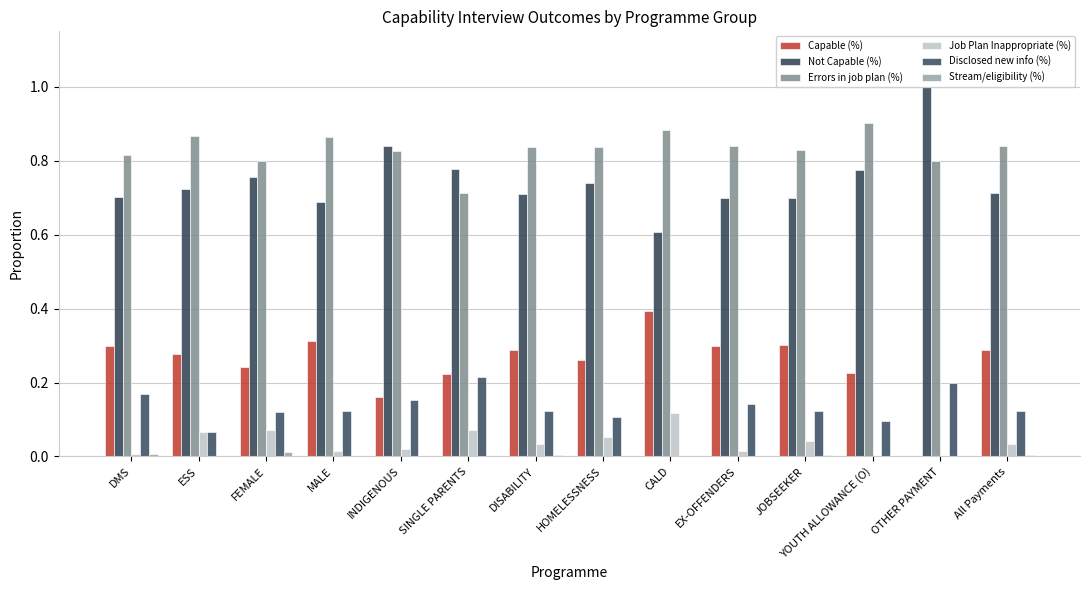

Where is Capable (%) nearest to the value 0?

OTHER PAYMENT